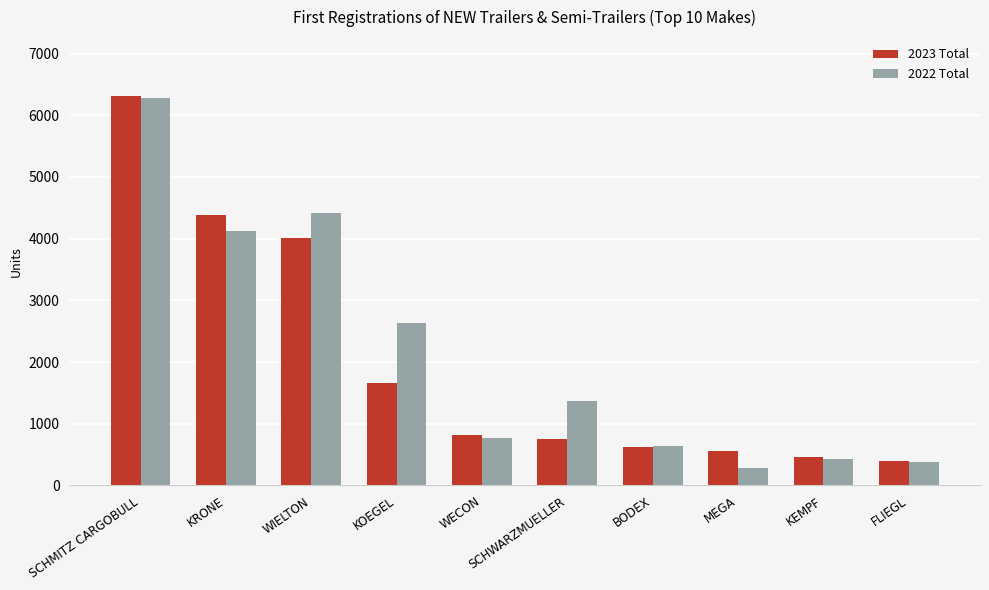

Is it true that 2023 Total equals 818 at WECON?

True